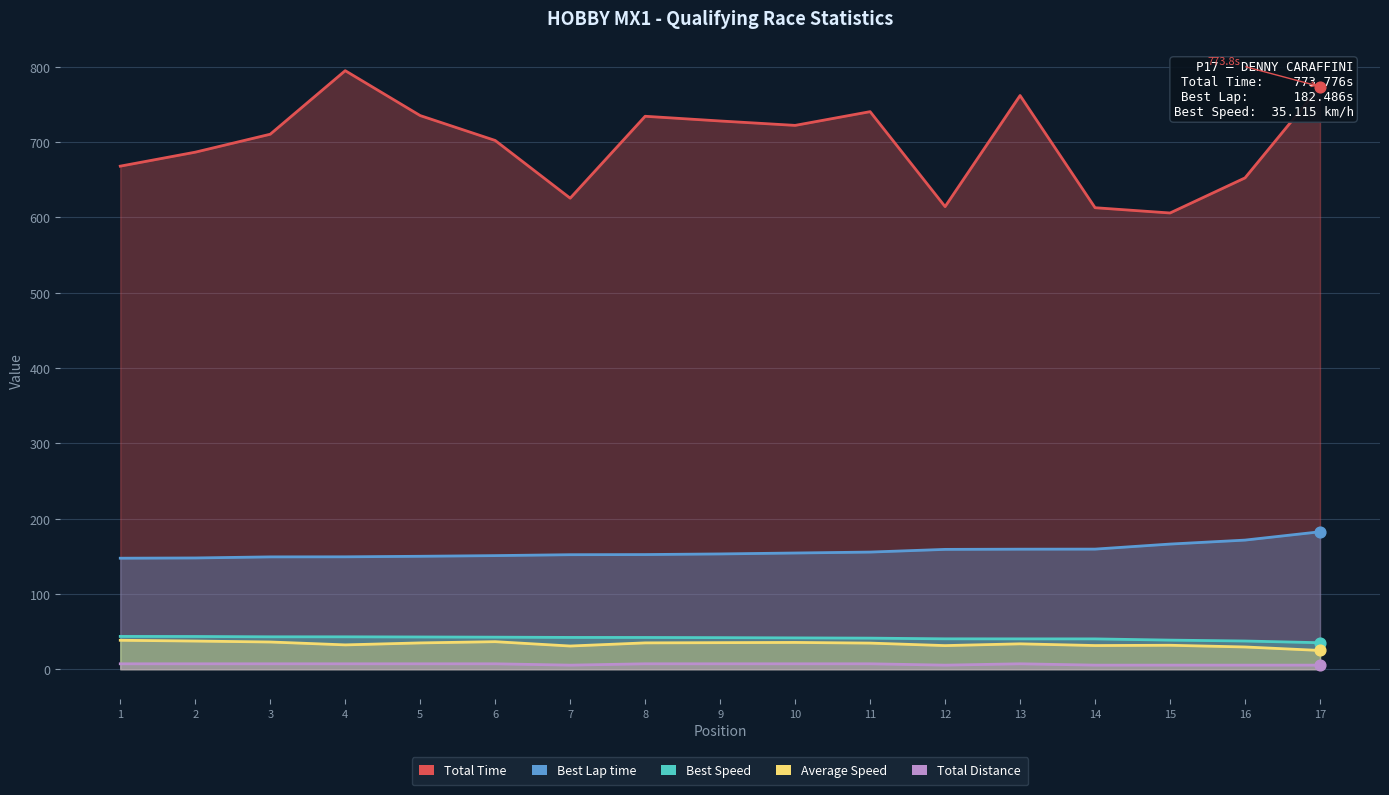

Which series contains the highest Y value?

Total Time